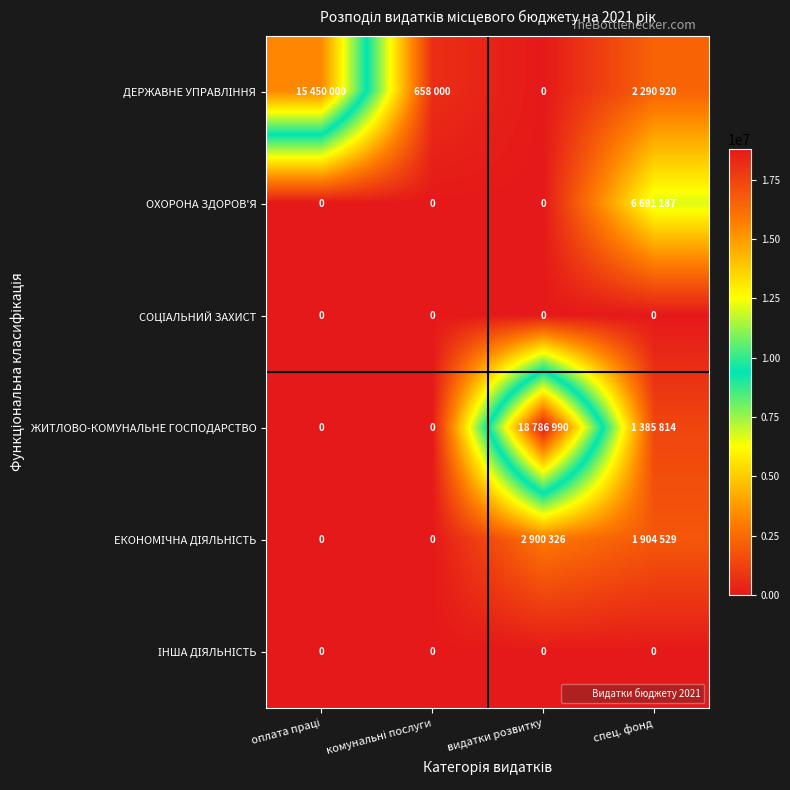

At which category is the sum across all series the highest?

видатки розвитку